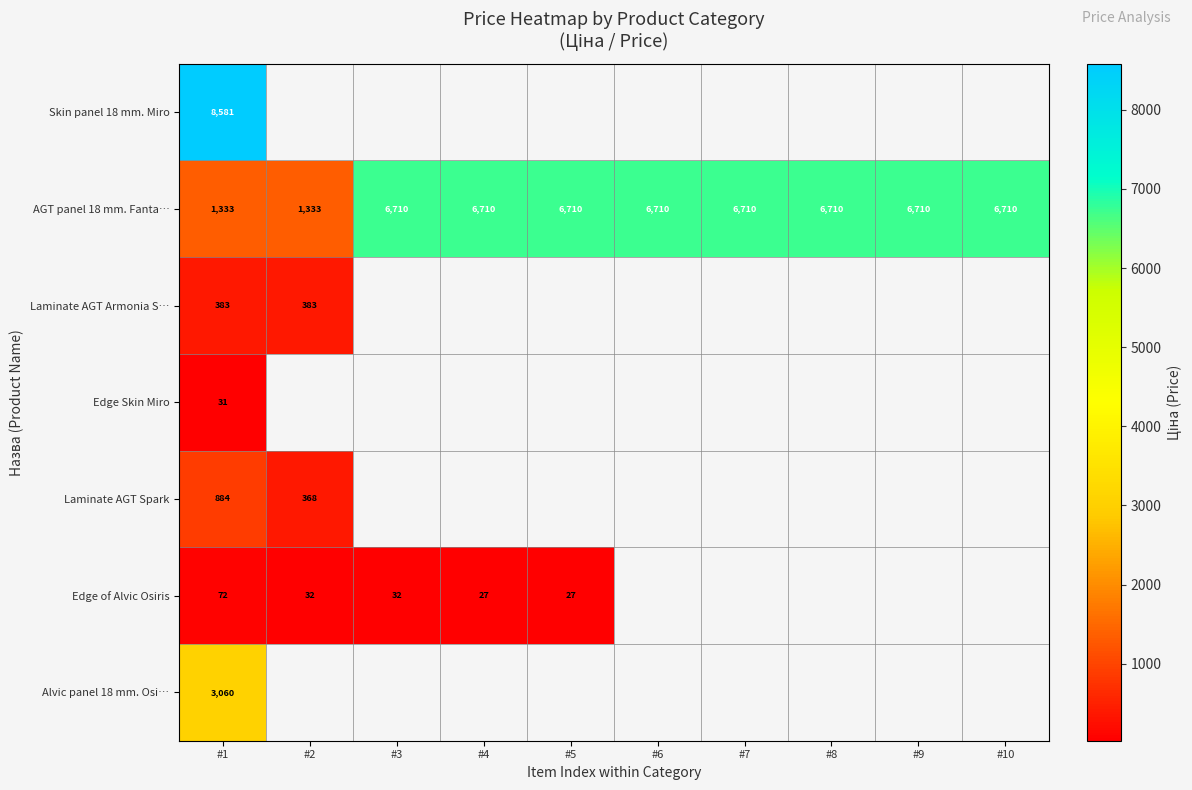

What is the difference between the Edge of Alvic Osiris values at #3 and #1?

39.6